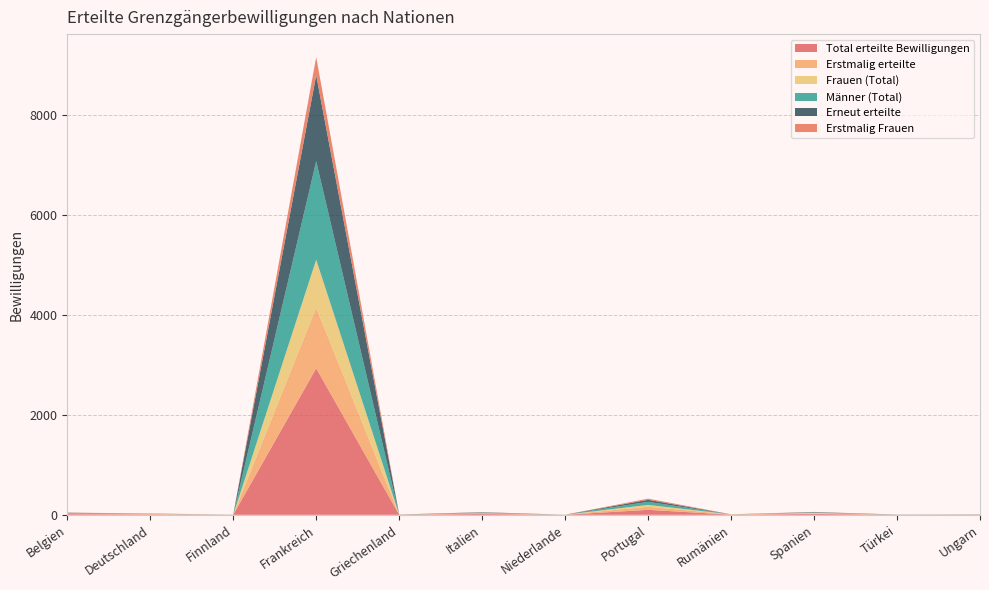

Reading left to right, what are all the values shown in this chart?

Total erteilte Bewilligungen: Belgien=14	Deutschland=8	Finnland=1	Frankreich=2933	Griechenland=2	Italien=17	Niederlande=1	Portugal=100	Rumänien=3	Spanien=18	Türkei=2	Ungarn=3
Erstmalig erteilte: Belgien=5	Deutschland=7	Finnland=0	Frankreich=1213	Griechenland=1	Italien=12	Niederlande=1	Portugal=61	Rumänien=3	Spanien=11	Türkei=1	Ungarn=2
Frauen (Total): Belgien=6	Deutschland=4	Finnland=0	Frankreich=961	Griechenland=1	Italien=3	Niederlande=0	Portugal=38	Rumänien=2	Spanien=9	Türkei=0	Ungarn=1
Männer (Total): Belgien=8	Deutschland=4	Finnland=1	Frankreich=1972	Griechenland=1	Italien=14	Niederlande=1	Portugal=62	Rumänien=1	Spanien=9	Türkei=2	Ungarn=2
Erneut erteilte: Belgien=9	Deutschland=1	Finnland=1	Frankreich=1720	Griechenland=1	Italien=5	Niederlande=0	Portugal=39	Rumänien=0	Spanien=7	Türkei=1	Ungarn=1
Erstmalig Frauen: Belgien=2	Deutschland=4	Finnland=0	Frankreich=366	Griechenland=1	Italien=3	Niederlande=0	Portugal=24	Rumänien=2	Spanien=4	Türkei=0	Ungarn=1